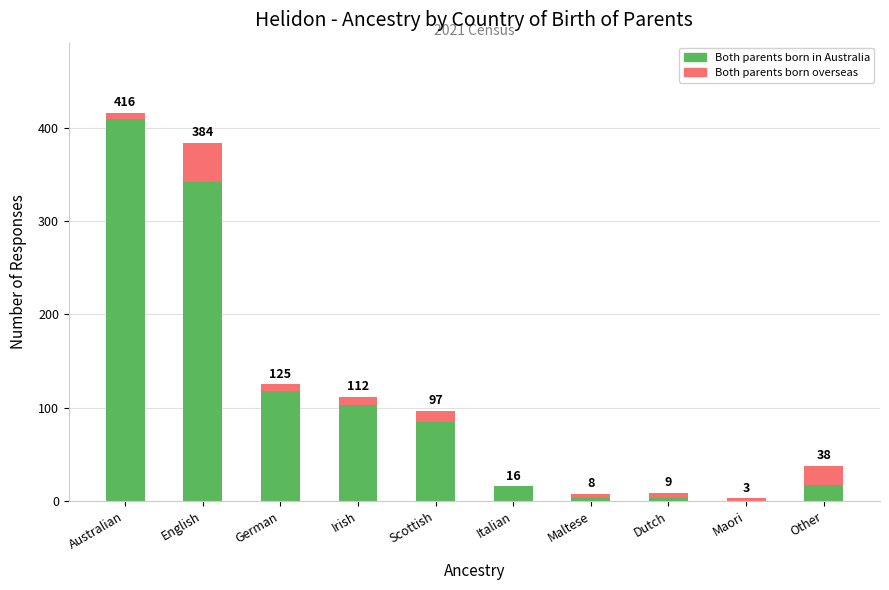

Are the bars horizontal?

No